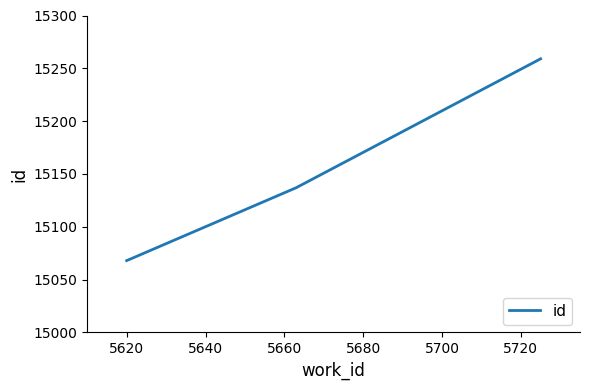

How many lines are shown in the chart?

1